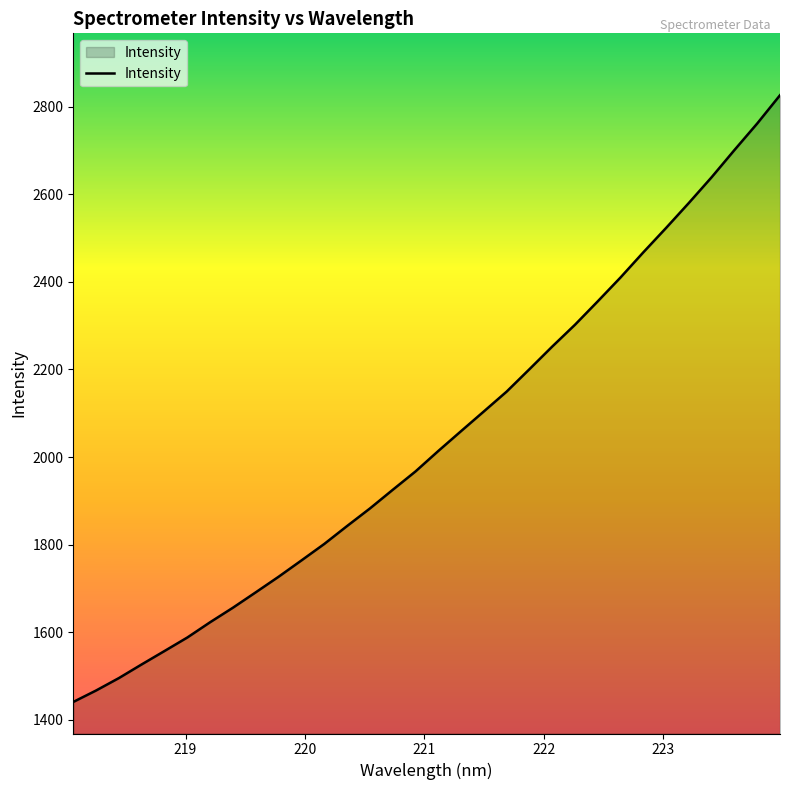

What is the maximum value shown in the chart?

2826.2